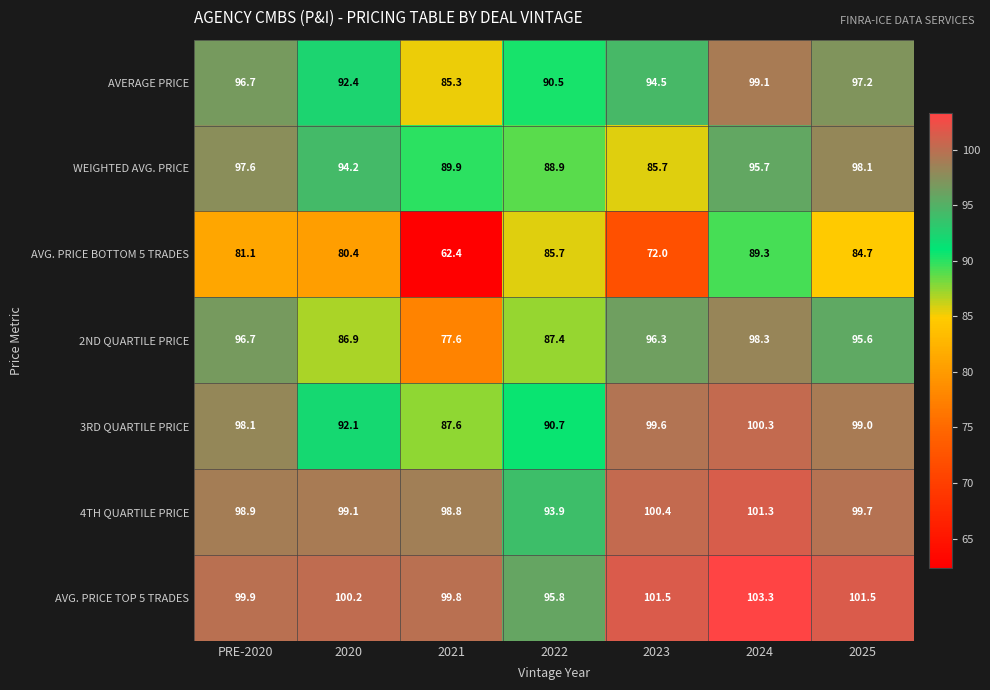

What is the difference between the AVG. PRICE TOP 5 TRADES values at 2021 and 2023?

1.7